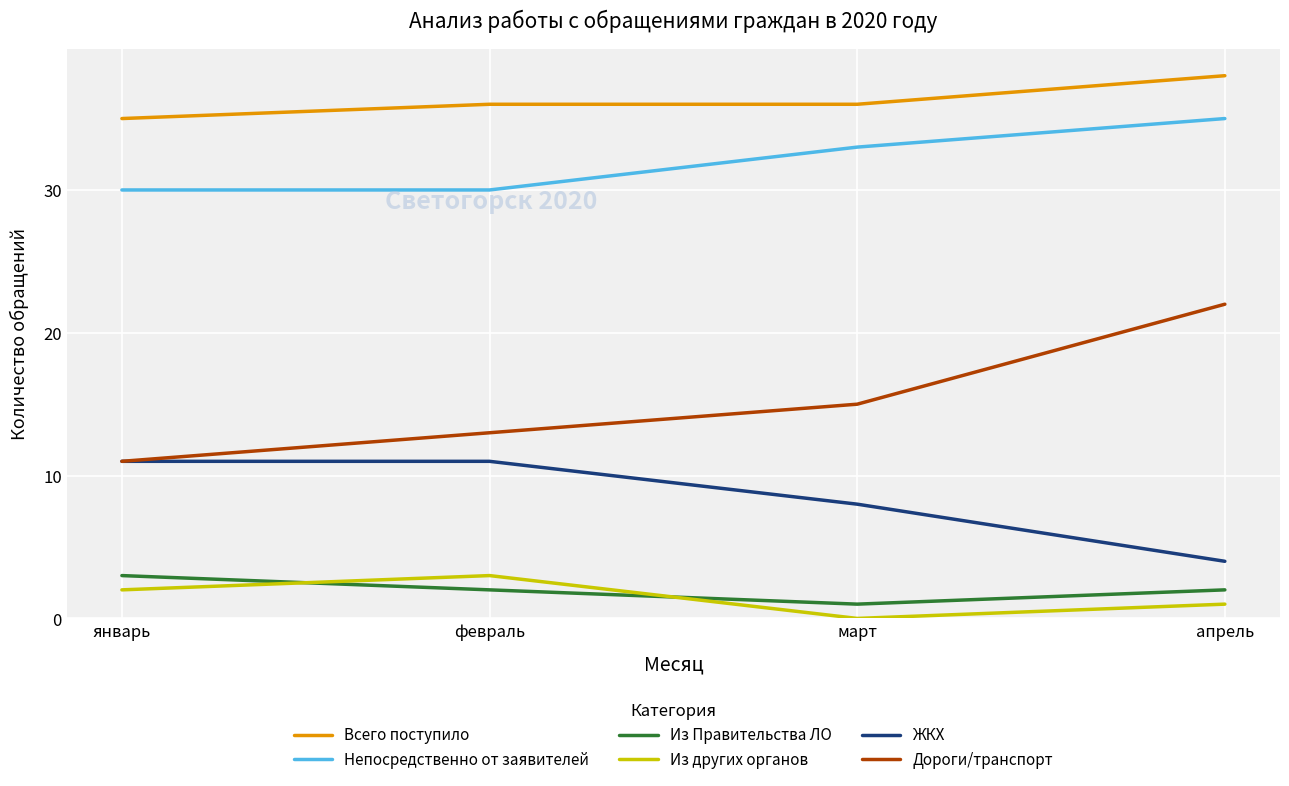

What is the maximum value for Дороги/транспорт?

22